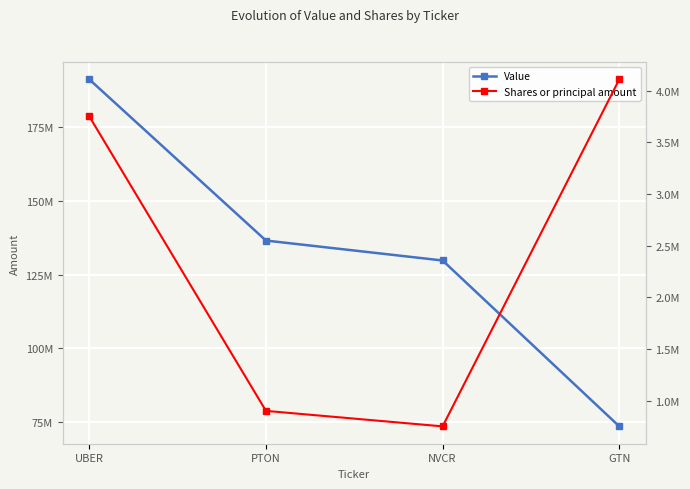

At which label is Value closest to 132370500?

NVCR